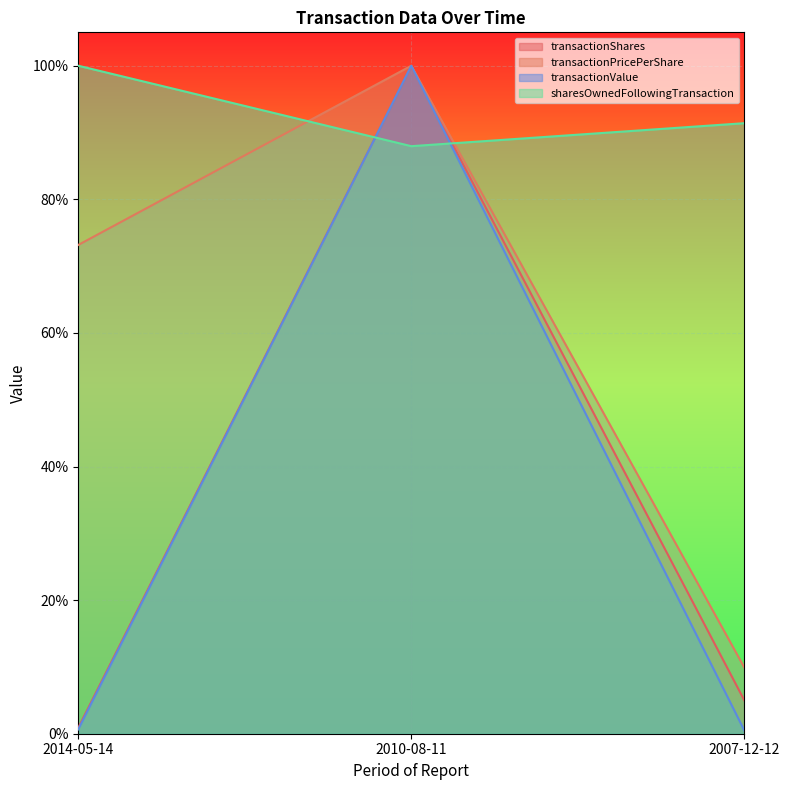

What are all the series names shown in the legend?

transactionShares, transactionPricePerShare, transactionValue, sharesOwnedFollowingTransaction